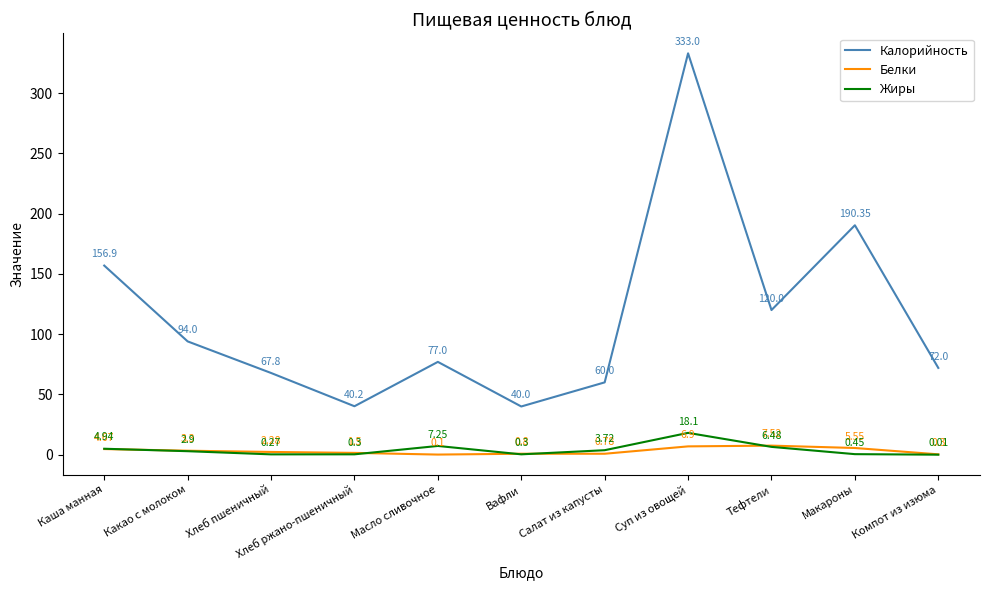

List the series in order of their peak value, lowest first.

Белки, Жиры, Калорийность